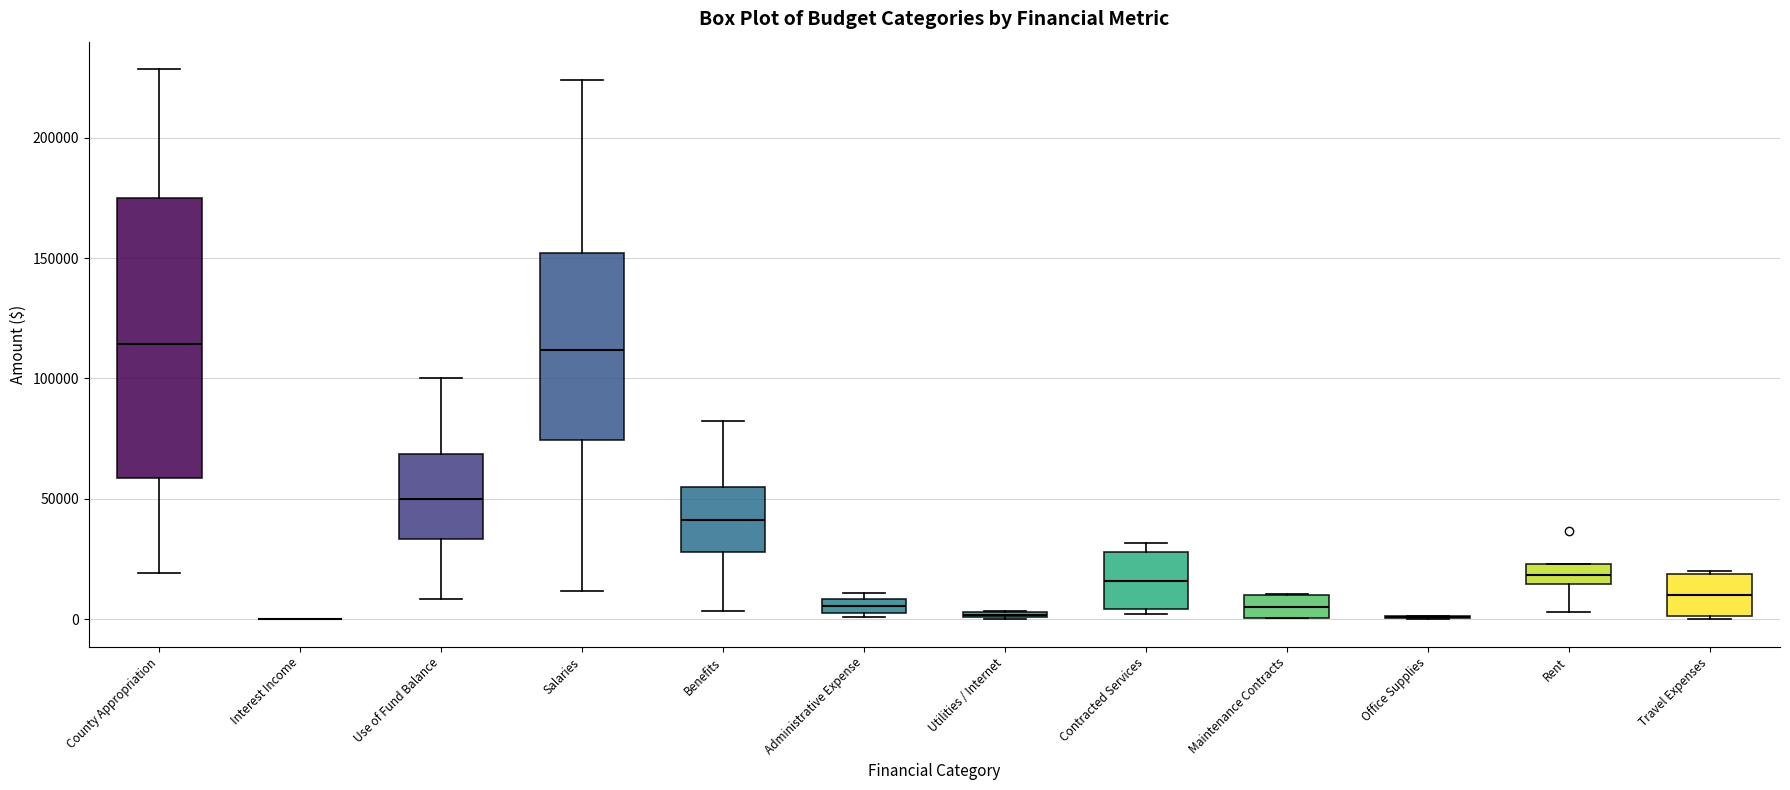

Where is the upper edge of the box for Use of Fund Balance on the y-axis? The values are not printed on the chart, so give them approximately, as read against the axis.

70000